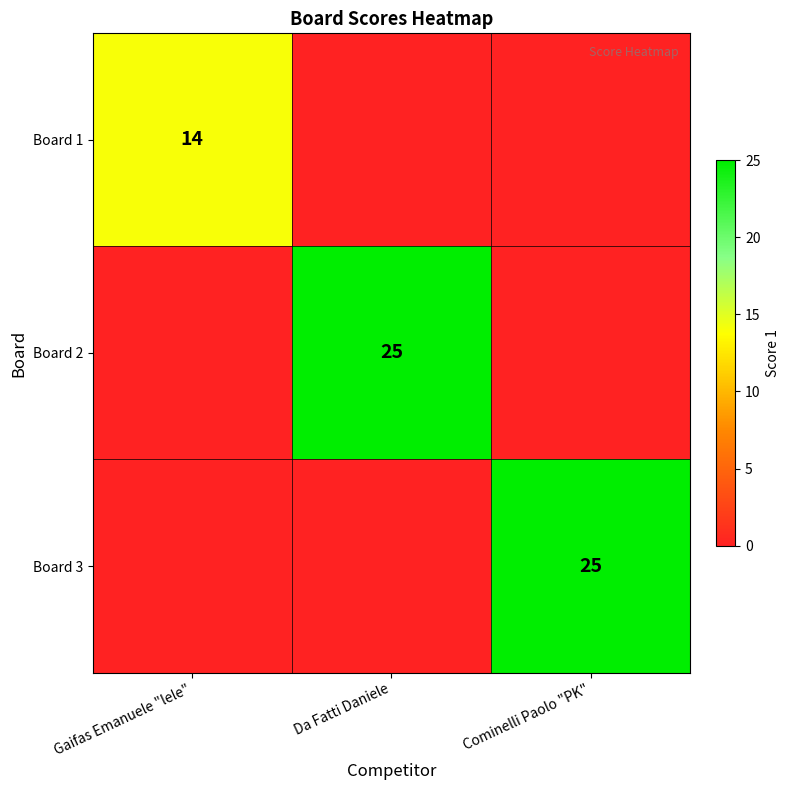

Between Da Fatti Daniele and Gaifas Emanuele "lele", which is larger?

Gaifas Emanuele "lele"